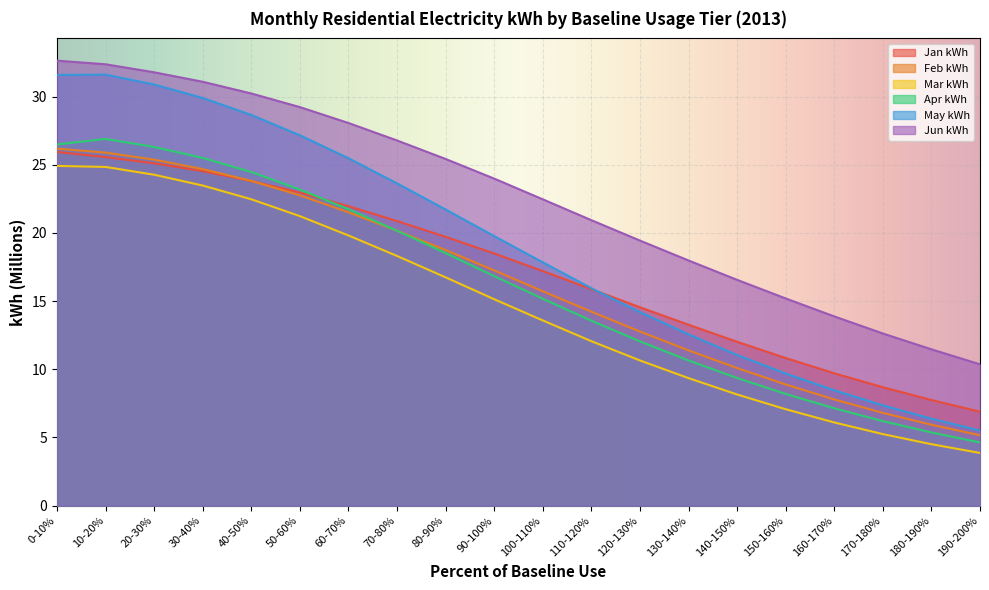

True or false: Mar kWh has more than 2 points higher than both neighbors.

False